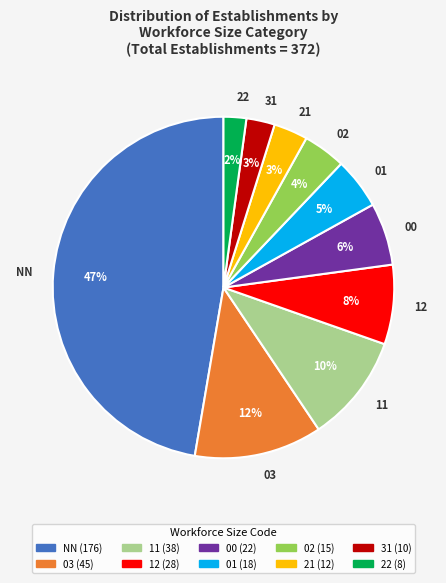

To the nearest percent, what is the difference between the largest and smallest slice percentages?

45%